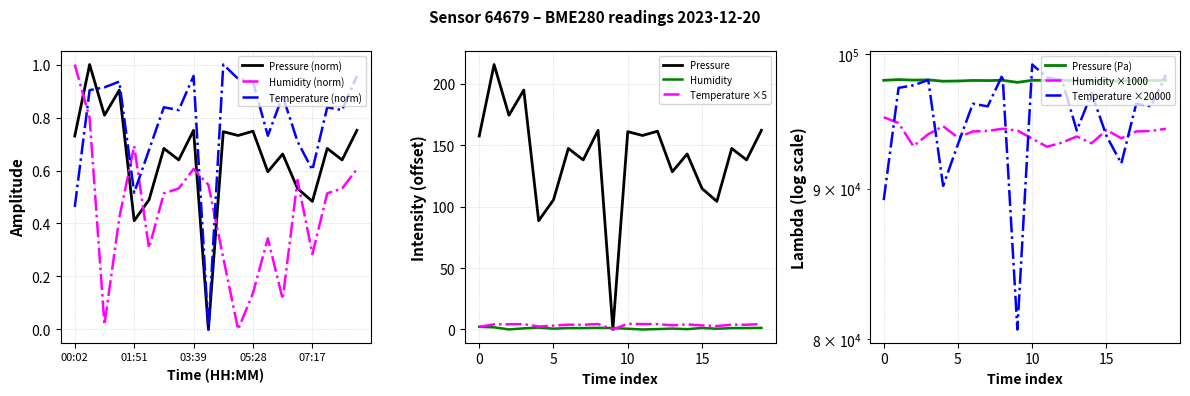

How many intersections are there between pressure and humidity?

7